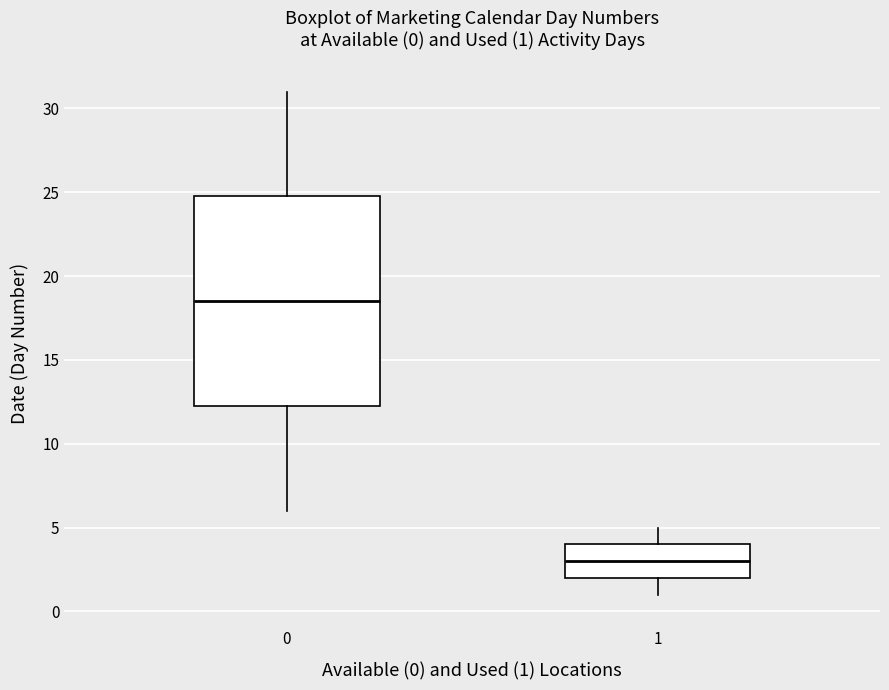

Comparing the boxes themselves (not the whiskers), which one is the tallest?

0